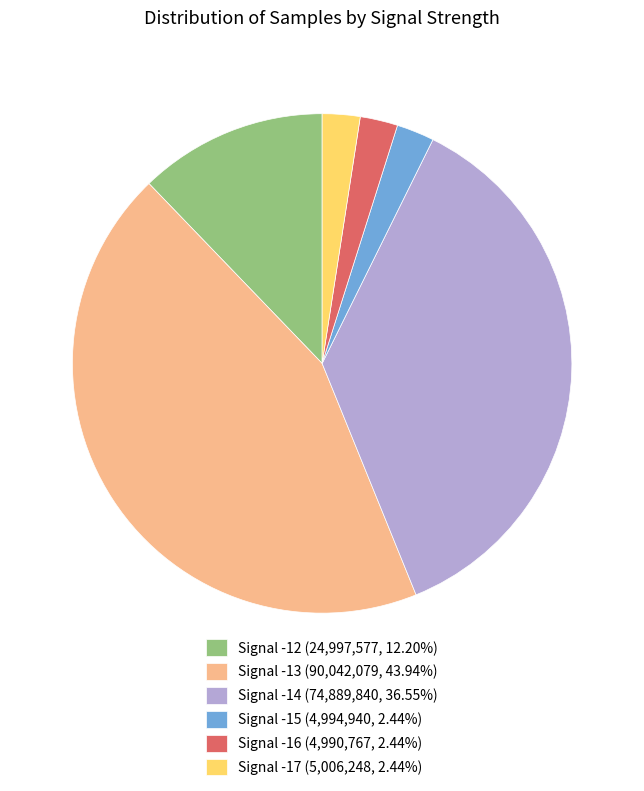

Is Signal -15 the majority of the pie?

No